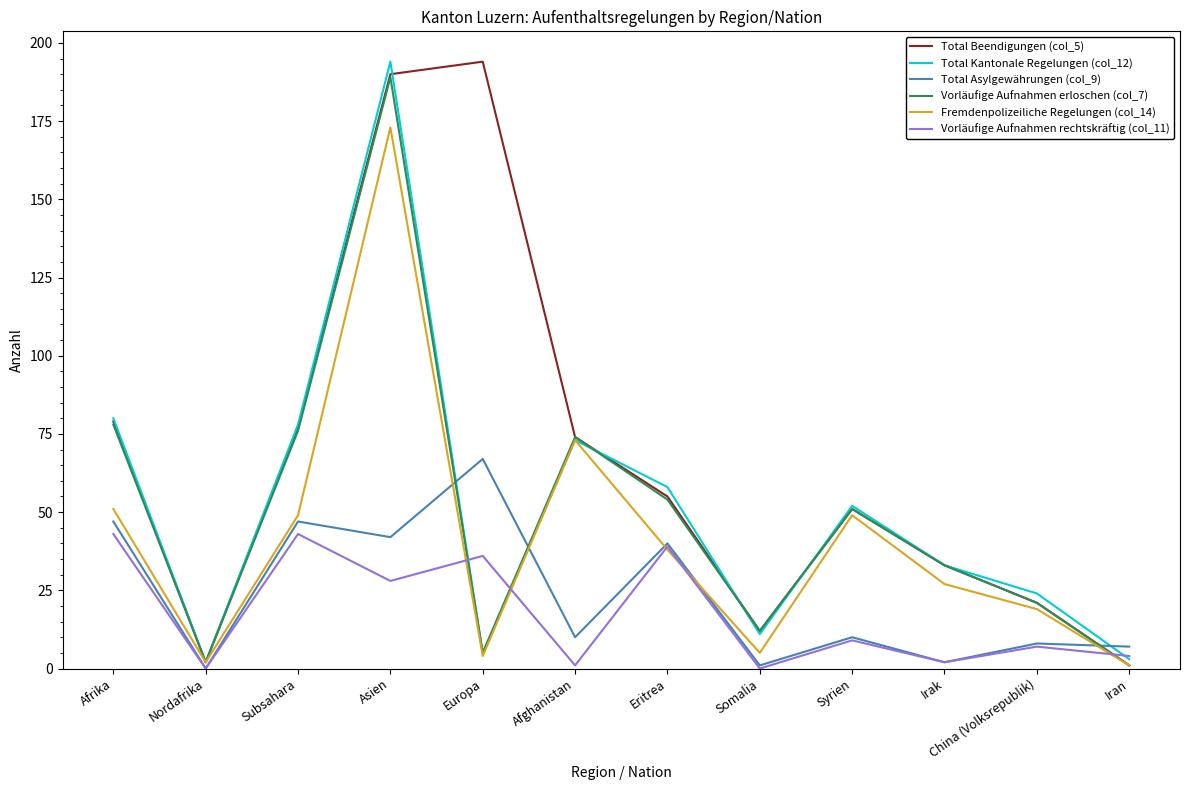

Is it true that Vorläufige Aufnahmen rechtskräftig (col_11) equals 39 at Eritrea?

True